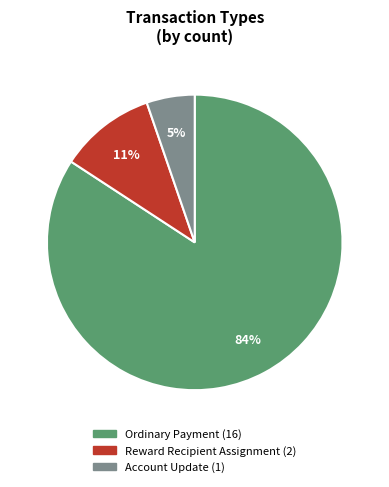

Does any single category account for the majority?

Yes